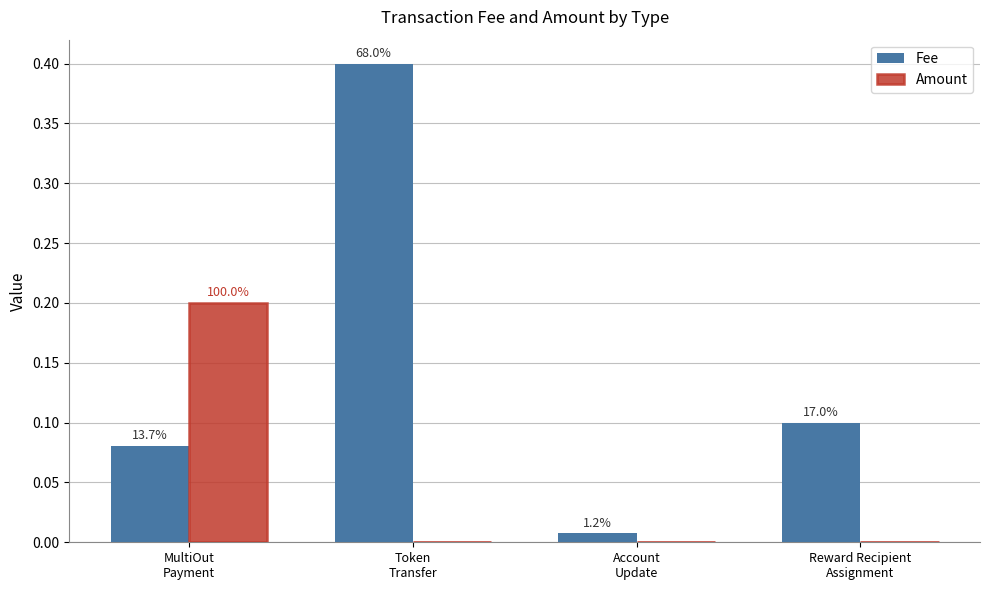

Count the Amount values in the range 0 to 1.

4